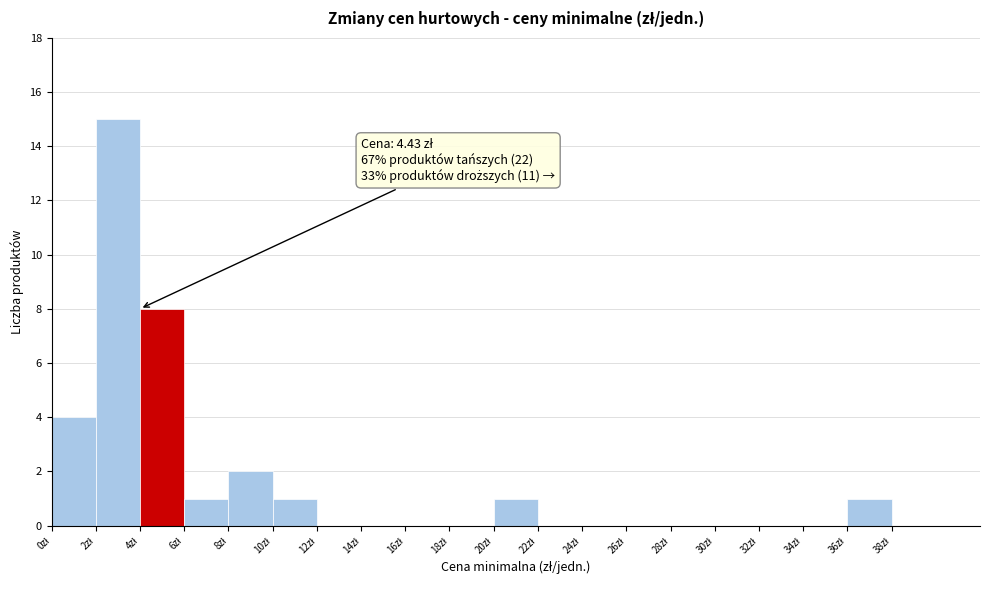

Over which range of the x-axis is the bar tallest?

2 to 4